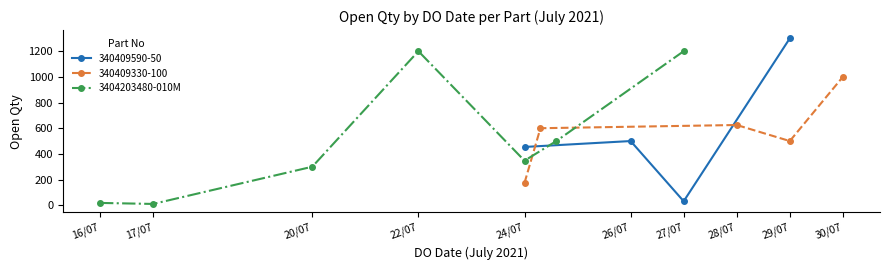

True or false: 3404203480-010M has more than 0 points higher than both neighbors.

True